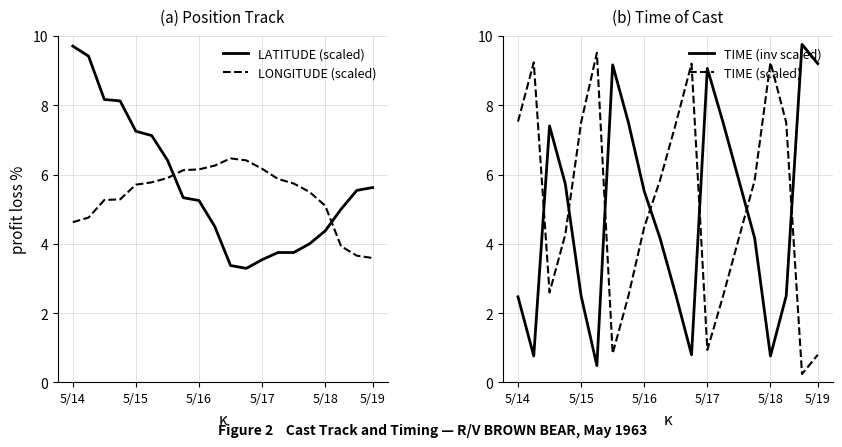

How many times do LONGITUDE (scaled) and LATITUDE (scaled) cross each other?

2